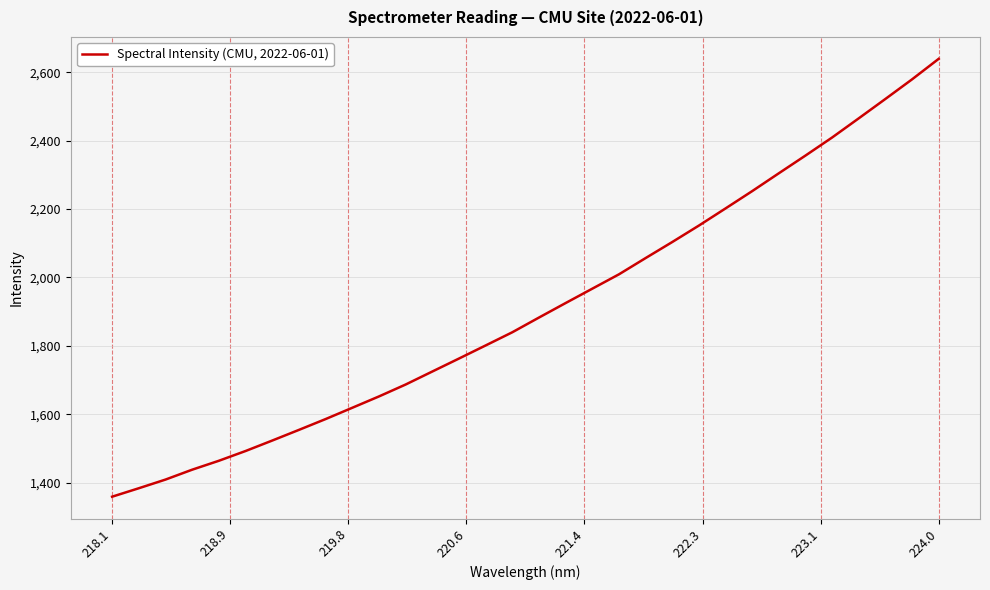

What is the smallest value displayed?

1358.7